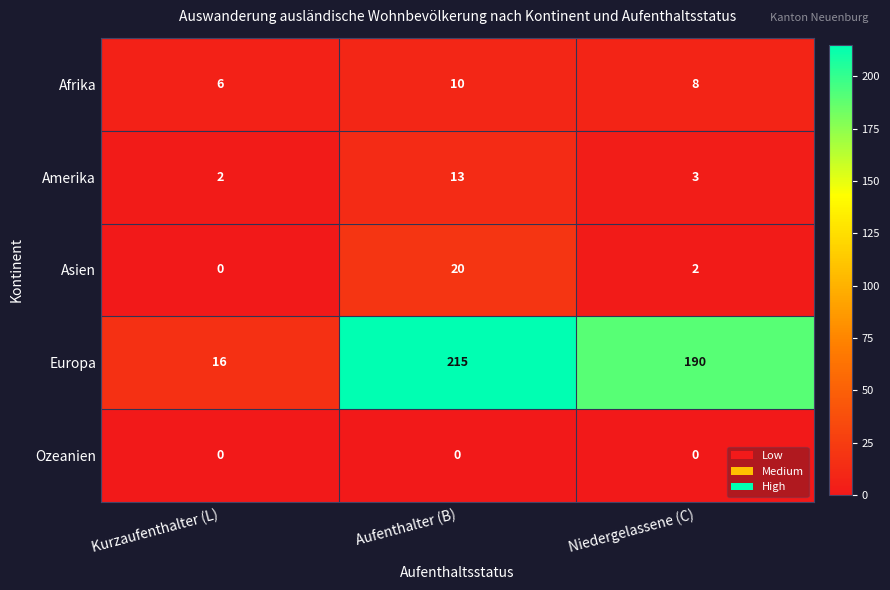

What is the difference between the highest and lowest values at Kurzaufenthalter (L)?

16